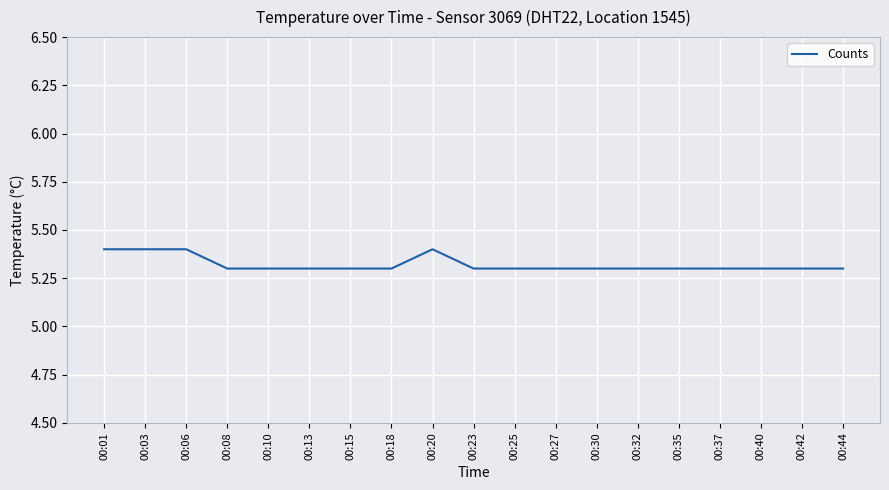

Reading right to left, transcribe all the data shown in this chart.

00:44=5.3	00:42=5.3	00:40=5.3	00:37=5.3	00:35=5.3	00:32=5.3	00:30=5.3	00:27=5.3	00:25=5.3	00:23=5.3	00:20=5.4	00:18=5.3	00:15=5.3	00:13=5.3	00:10=5.3	00:08=5.3	00:06=5.4	00:03=5.4	00:01=5.4